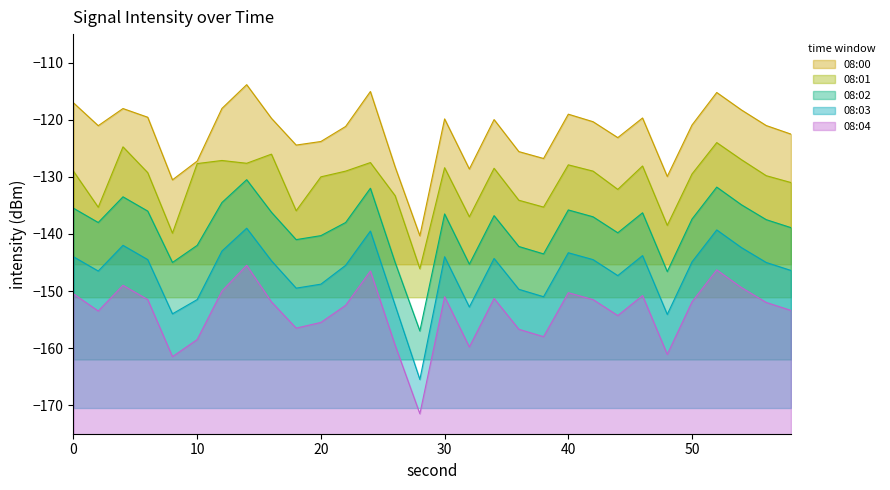

True or false: 08:04 and 08:00 intersect in this chart.

False